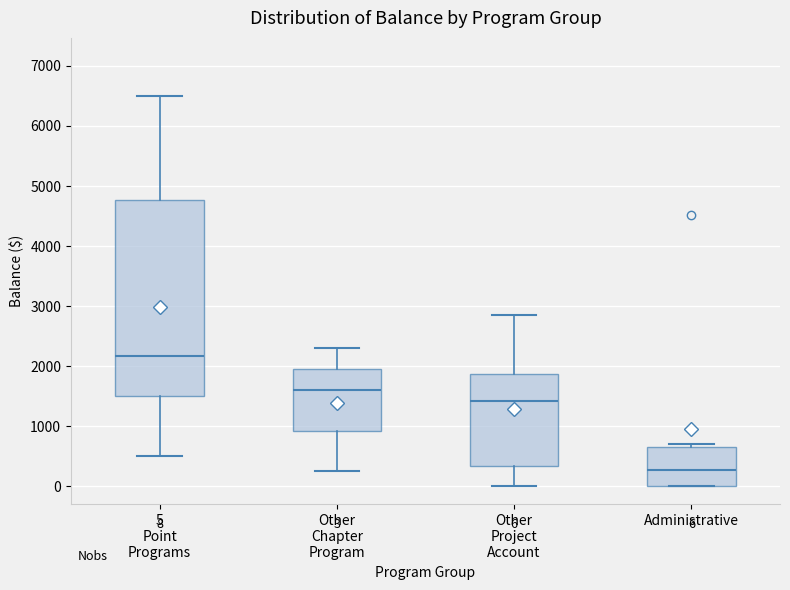

Which box is the tallest, from its lower edge to its upper edge?

5 Point Programs